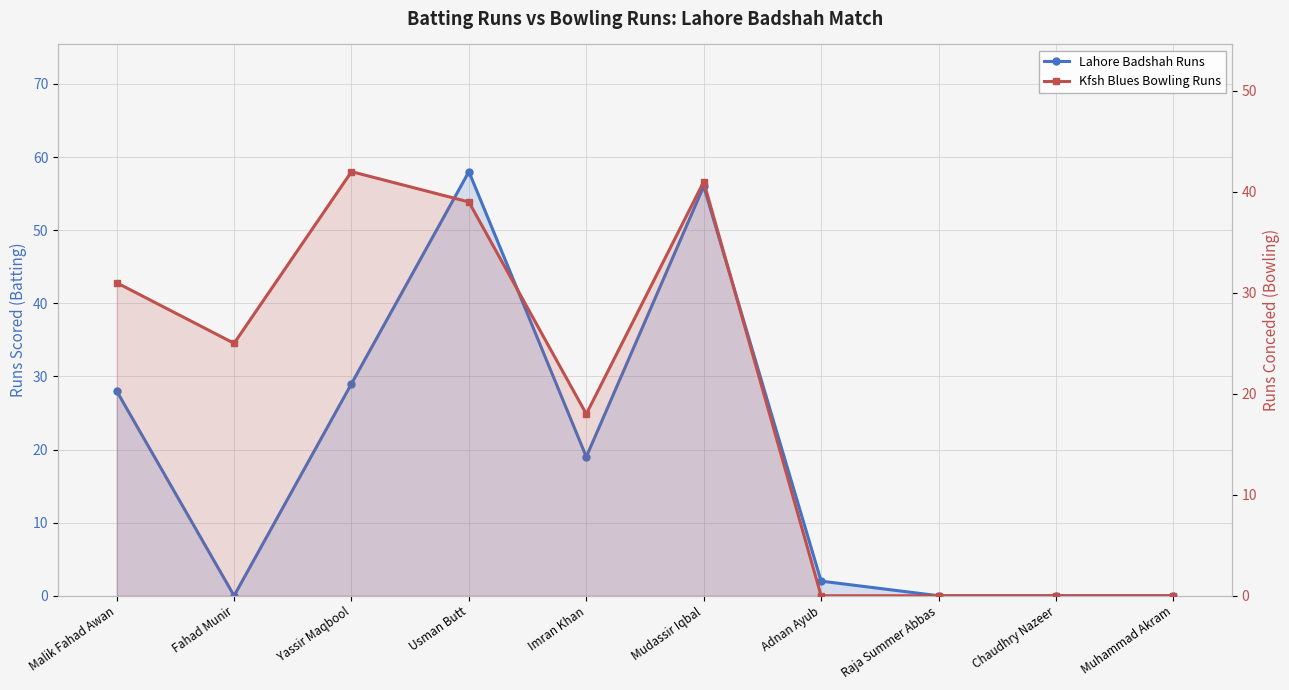

Reading left to right, list all the values displayed in this chart.

Lahore Badshah Runs: Malik Fahad Awan=28	Fahad Munir=0	Yassir Maqbool=29	Usman Butt=58	Imran Khan=19	Mudassir Iqbal=56	Adnan Ayub=2	Raja Summer Abbas=0	Chaudhry Nazeer=0	Muhammad Akram=0
Kfsh Blues Bowling Runs: Malik Fahad Awan=31	Fahad Munir=25	Yassir Maqbool=42	Usman Butt=39	Imran Khan=18	Mudassir Iqbal=41	Adnan Ayub=0	Raja Summer Abbas=0	Chaudhry Nazeer=0	Muhammad Akram=0